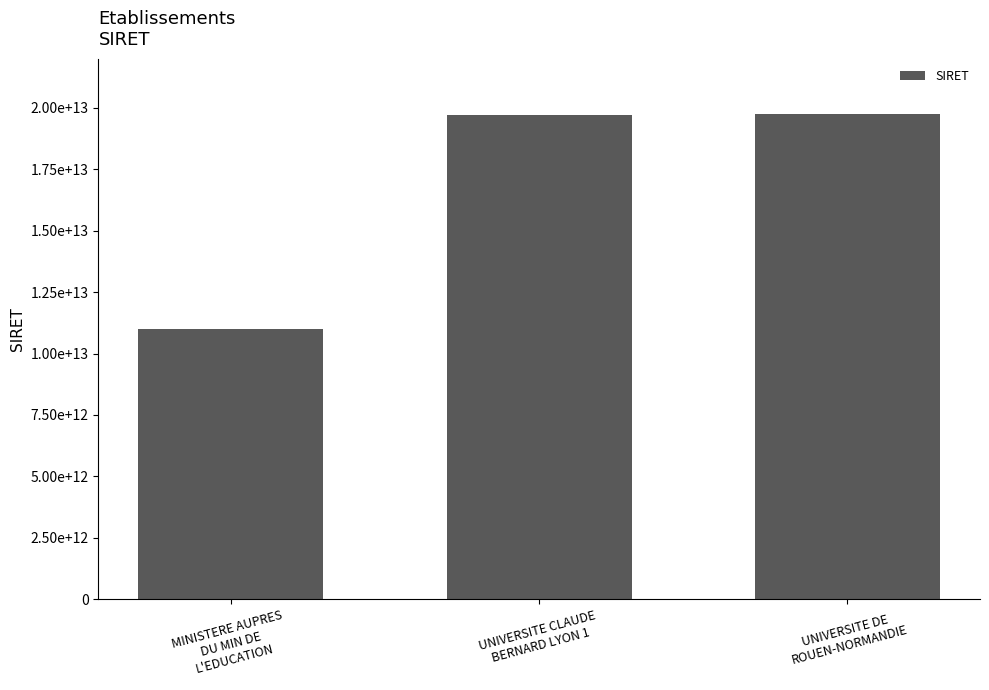

Rank the categories by value from lowest to highest.

MINISTERE AUPRES
DU MIN DE
L'EDUCATION, UNIVERSITE CLAUDE
BERNARD LYON 1, UNIVERSITE DE
ROUEN-NORMANDIE